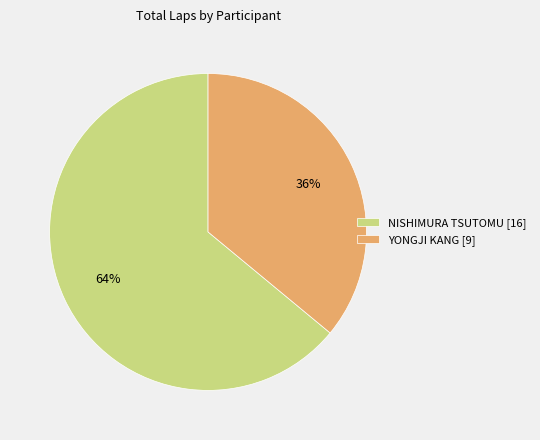

Combined, do NISHIMURA TSUTOMU [16] and YONGJI KANG [9] account for over 50%?

Yes